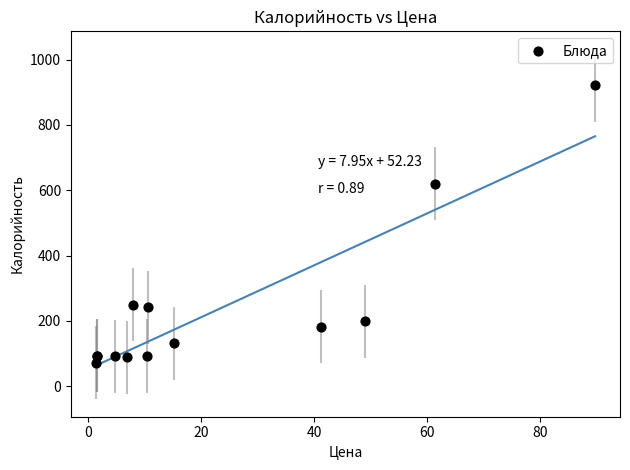

What Y value in the scatter plot is closest to 496?

619.7